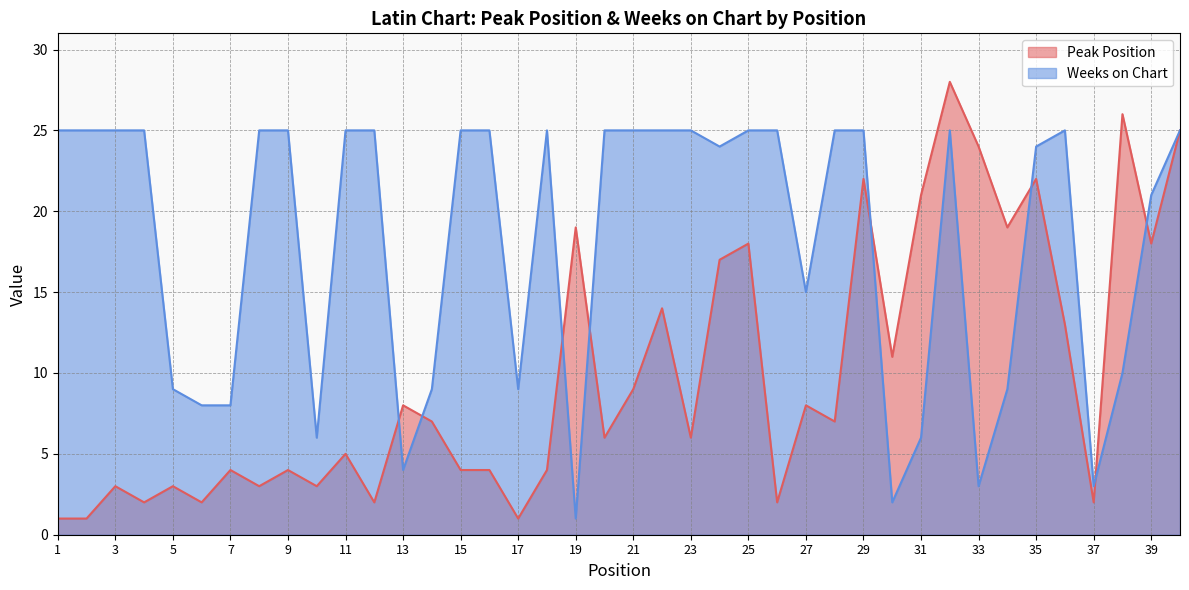

The Weeks on Chart series shows 10 at 35. True or false?

False